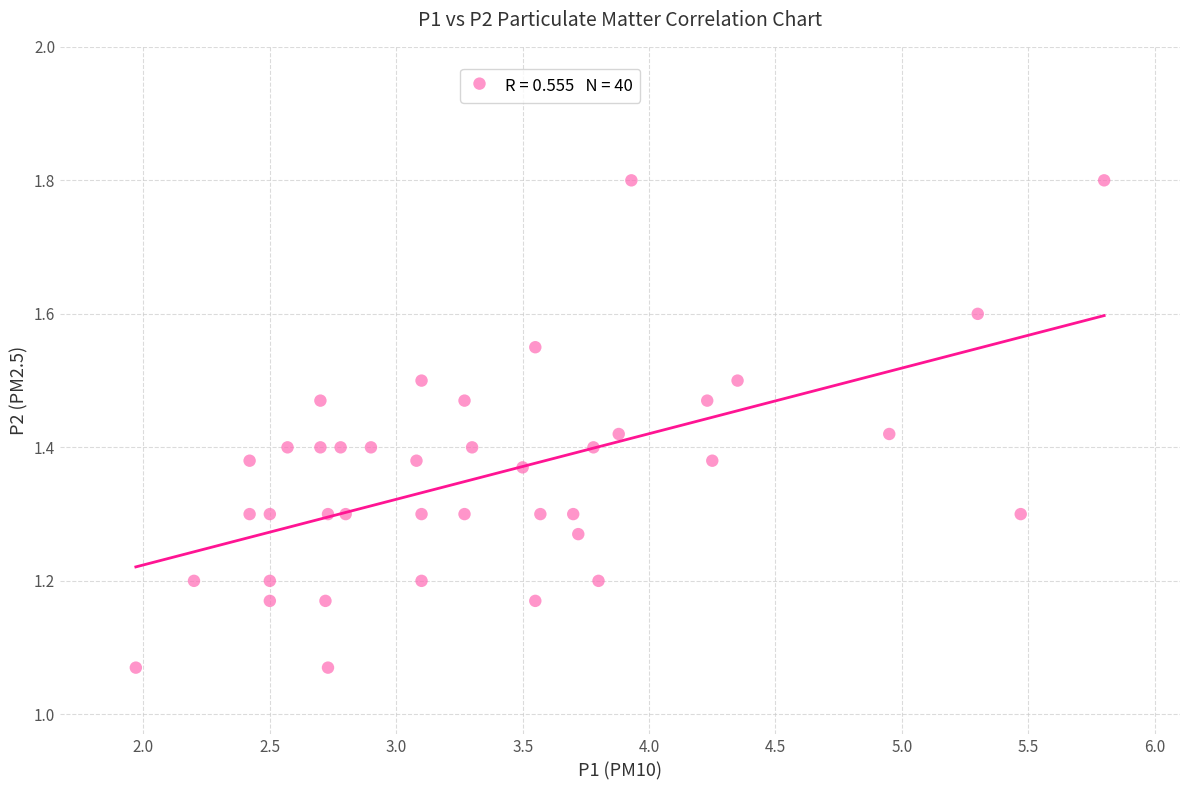

What is the range of Y values (max minus min)?

0.7